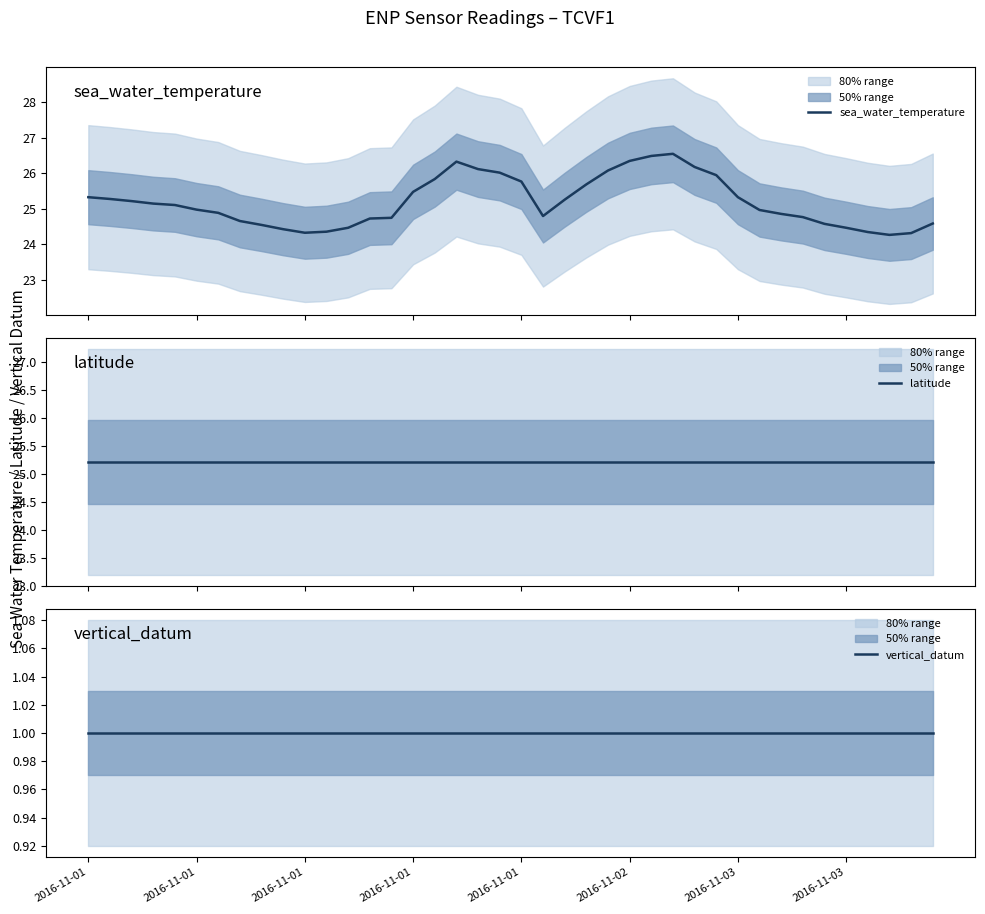

Rank the series by their maximum value, from lowest to highest.

vertical_datum, latitude, sea_water_temperature